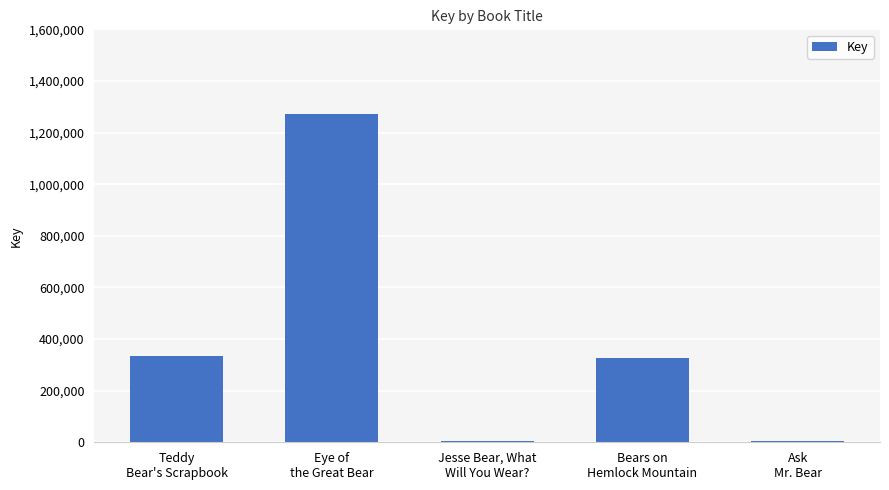

What is the minimum value shown in the chart?

5138